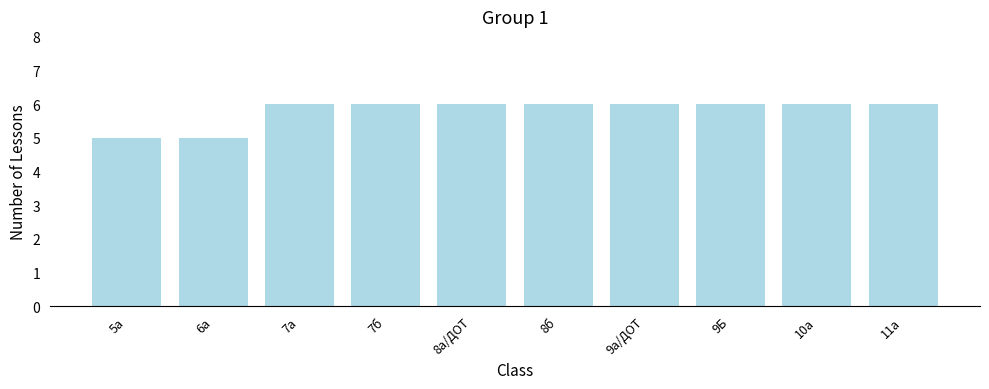

What is the average value?

6